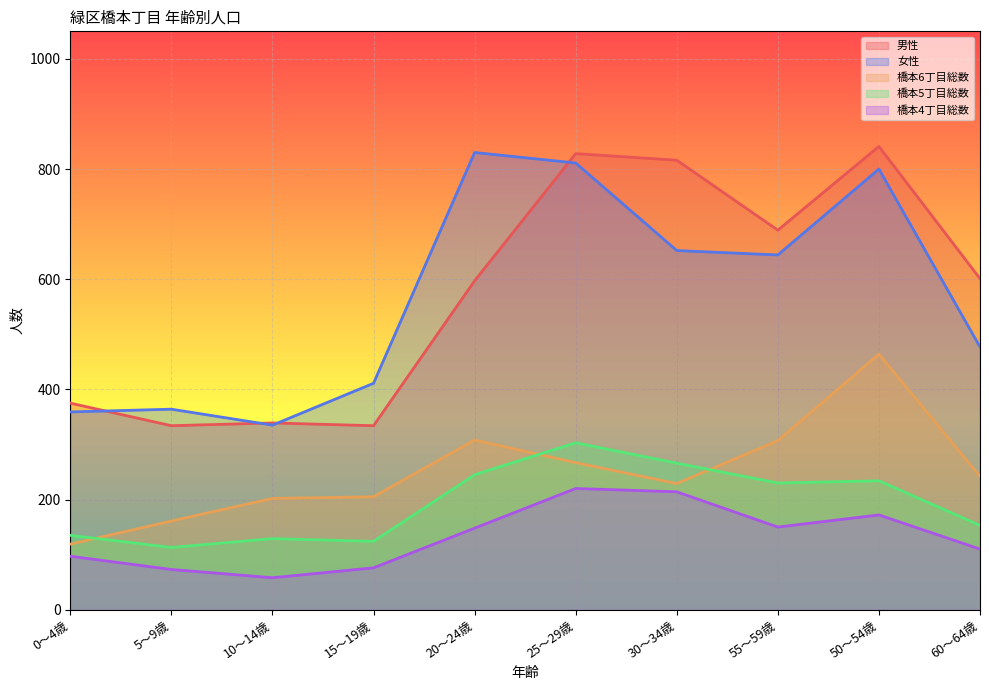

Rank the series by their maximum value, from lowest to highest.

橋本4丁目総数, 橋本5丁目総数, 橋本6丁目総数, 女性, 男性